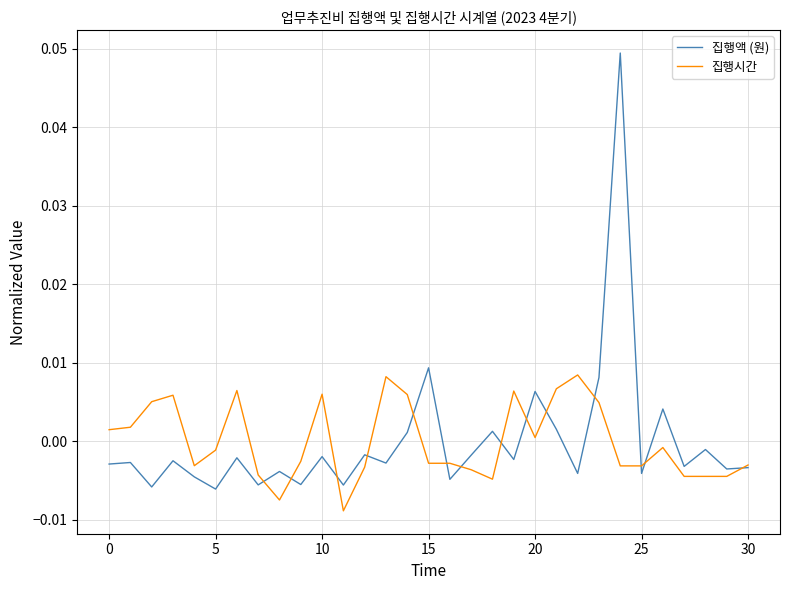

Which series has the largest range (max minus min)?

집행액 (원)